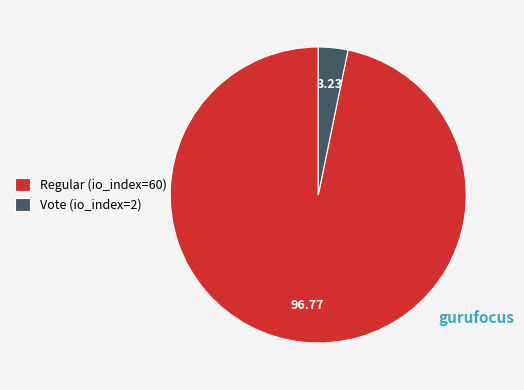

Does any single category account for the majority?

Yes